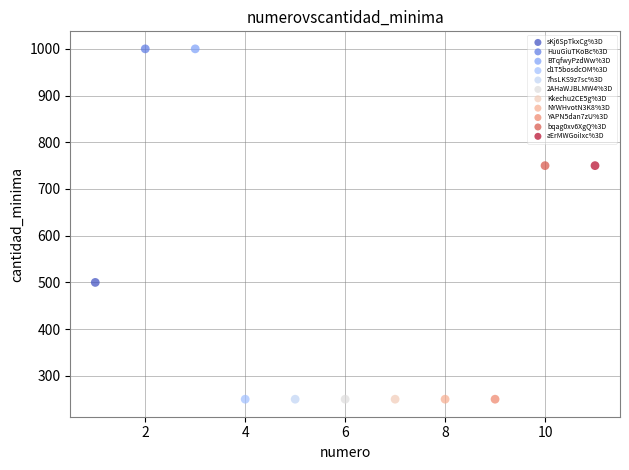

What are all the series names shown in the legend?

sKj6SpTkxCg%3D, HuuGiuTKoBc%3D, BTqfwyPzdWw%3D, d1T5bosdcOM%3D, 7hsLKS9z7sc%3D, 2AHaWJBLMW4%3D, Kkechu2CE5g%3D, NYWHvotN3K8%3D, YAPN5dan7zU%3D, bqag0xv6XgQ%3D, aErMWGoiIxc%3D